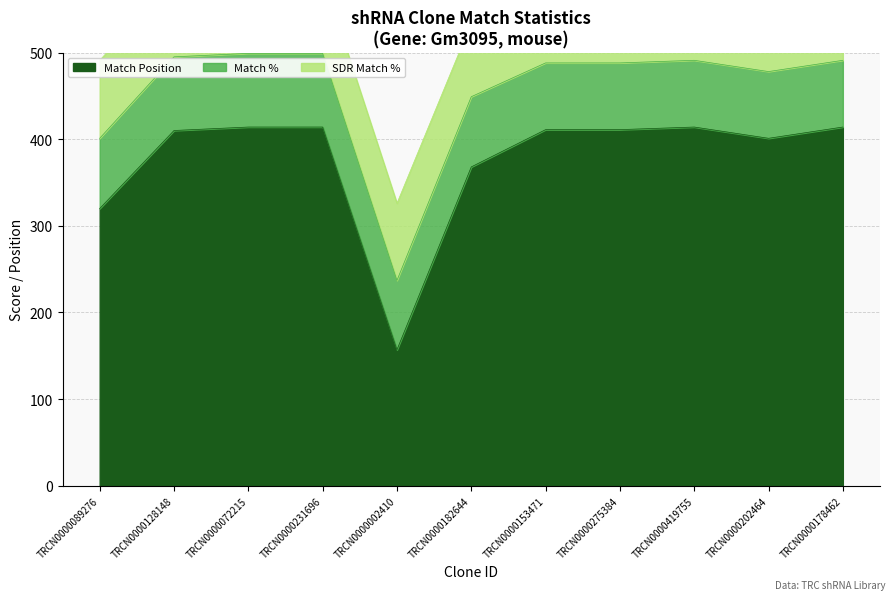

Is the value of SDR Match % at TRCN0000178462 greater than the value of Match % at TRCN0000072215?

No